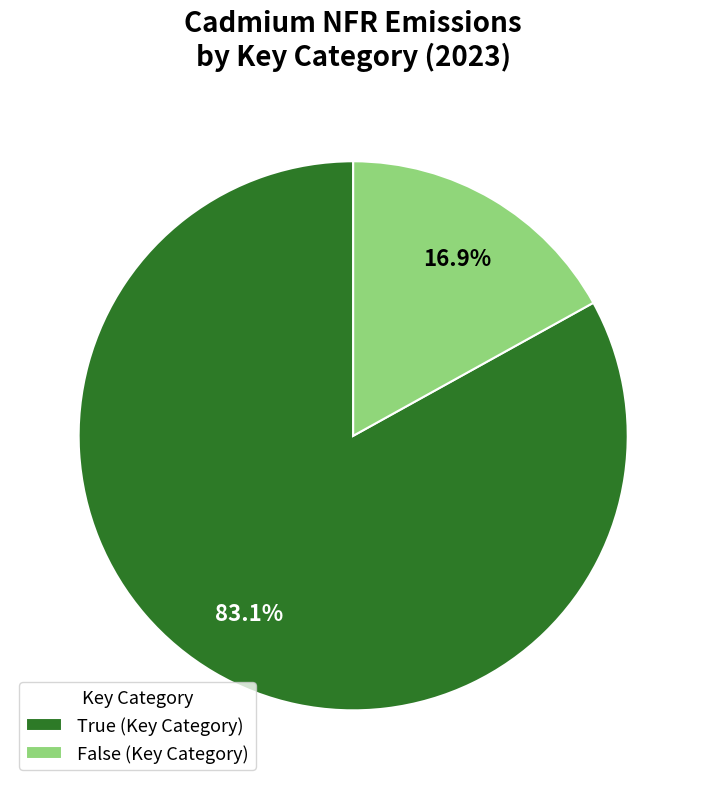

Is there a majority slice in this chart?

Yes